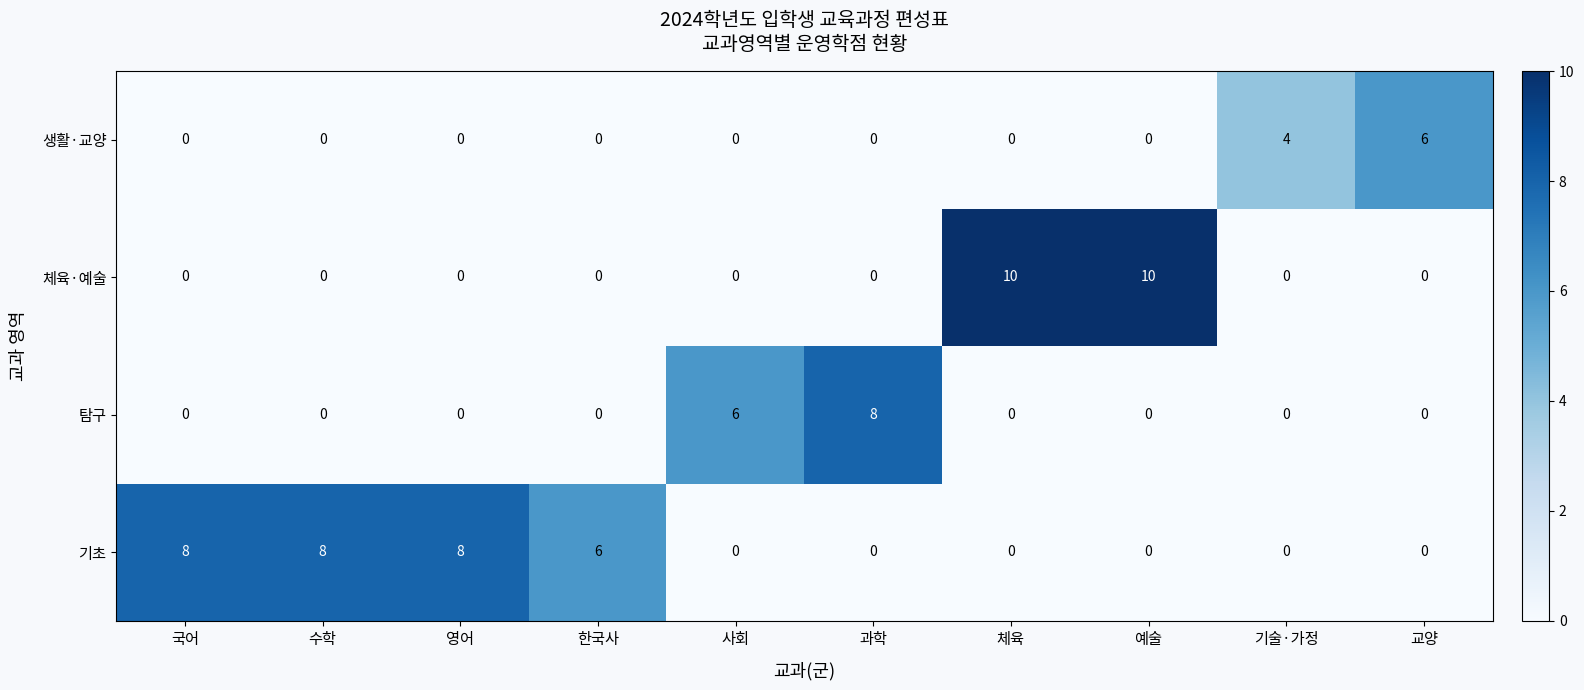

What is the difference between the maximum and minimum values in the 탐구 series?

8